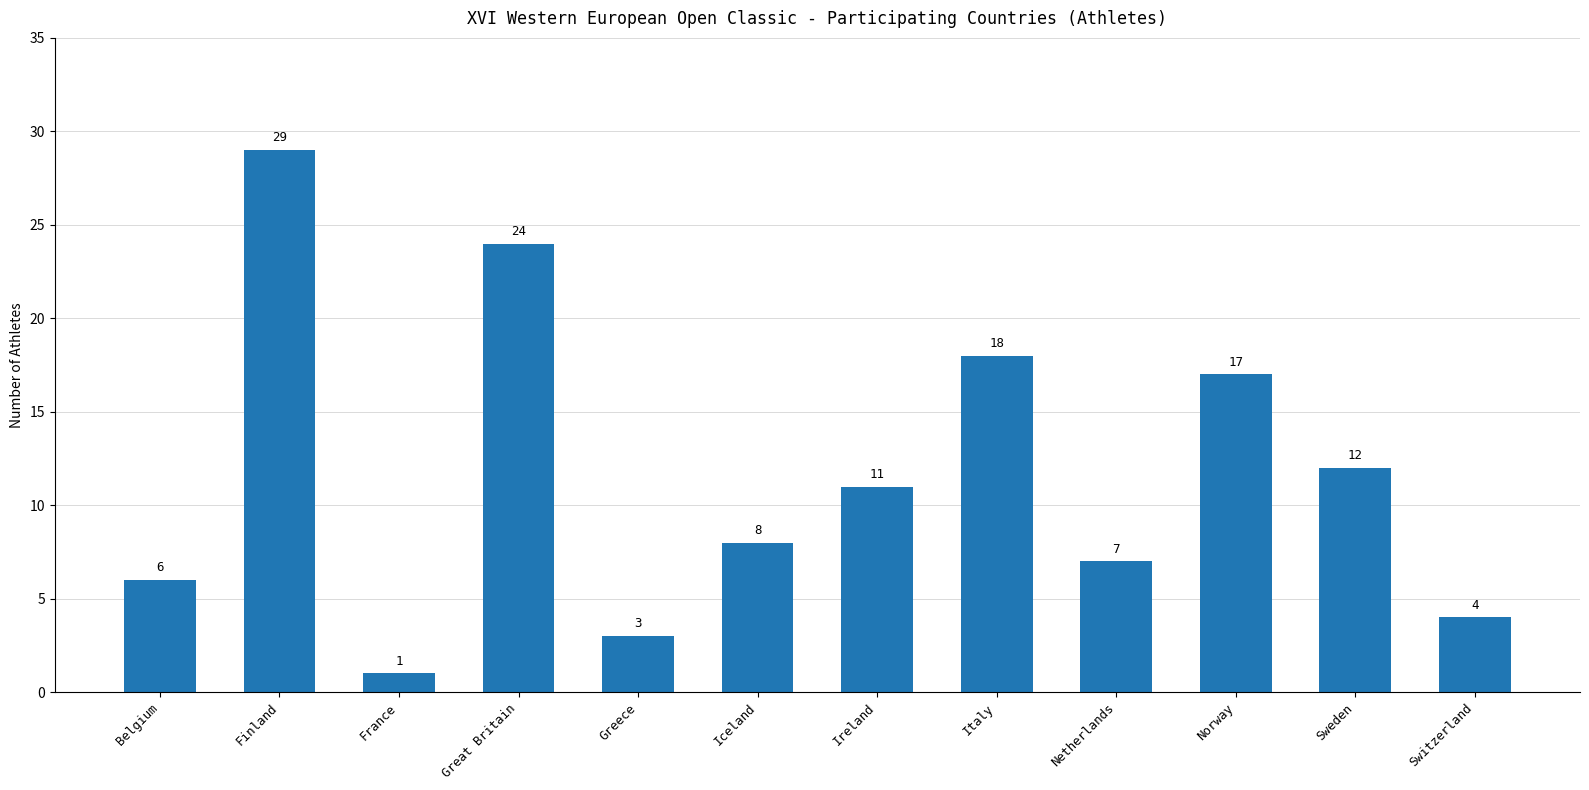

Rank the categories by value from highest to lowest.

Finland, Great Britain, Italy, Norway, Sweden, Ireland, Iceland, Netherlands, Belgium, Switzerland, Greece, France